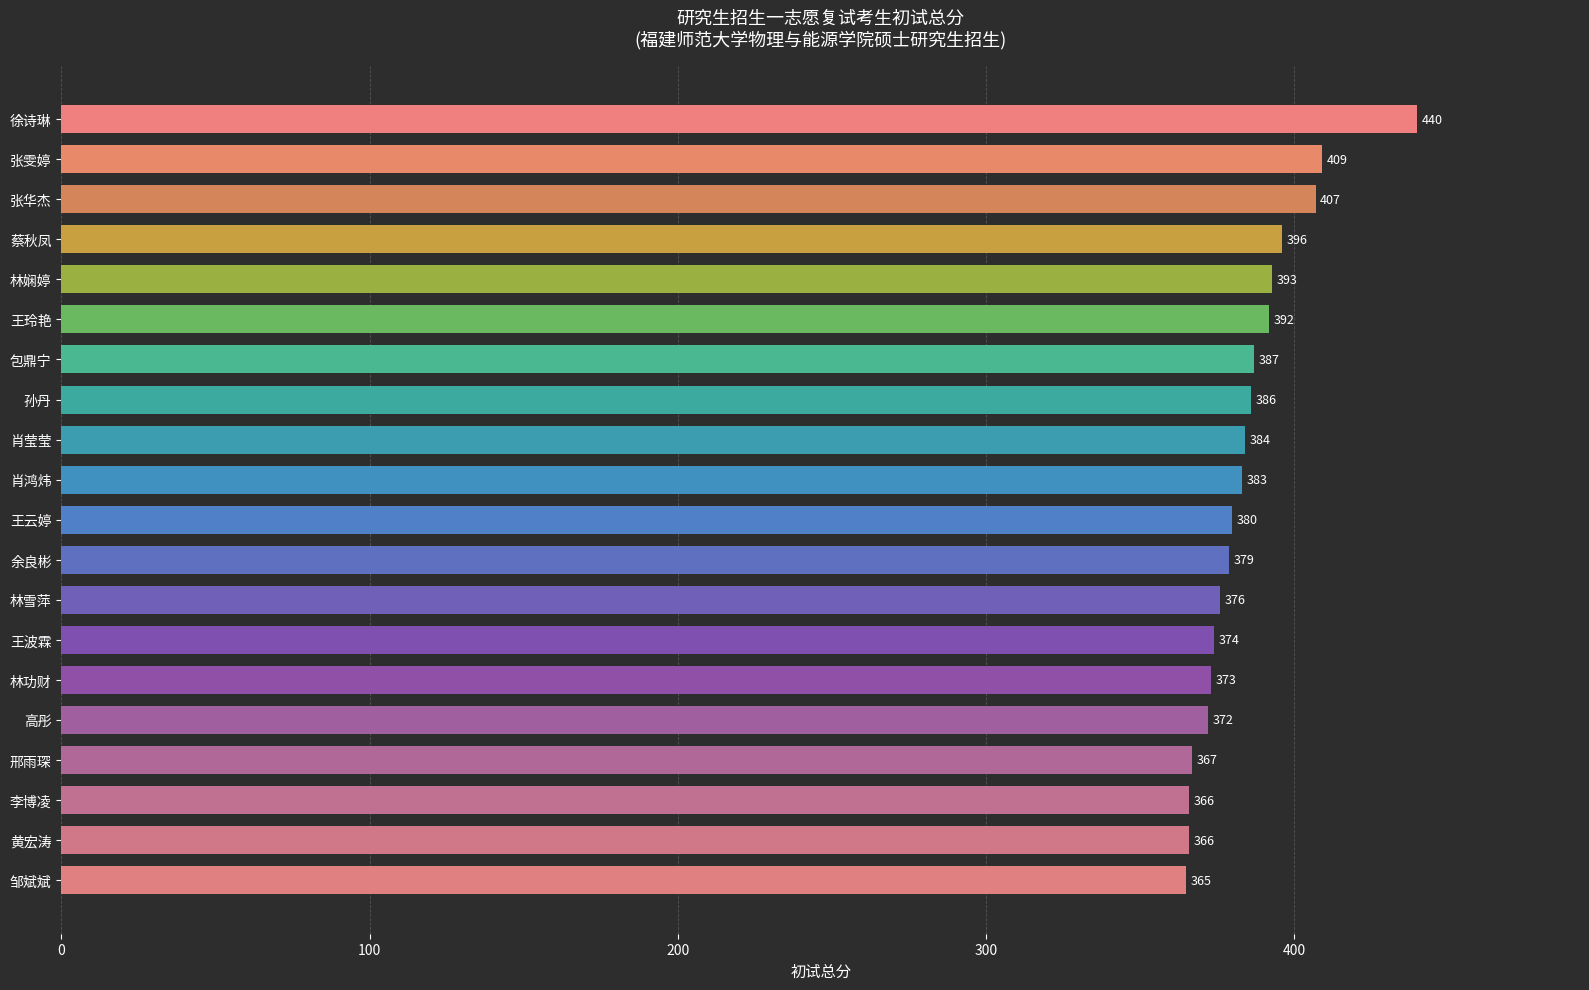

How many data points are less than 383?

10